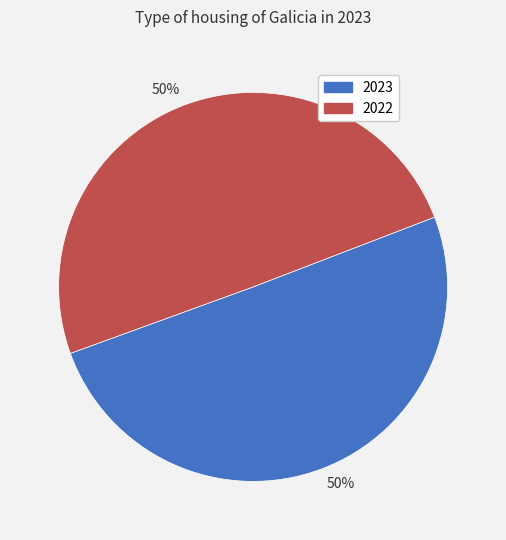

To the nearest percent, what is the average slice percentage?

50%